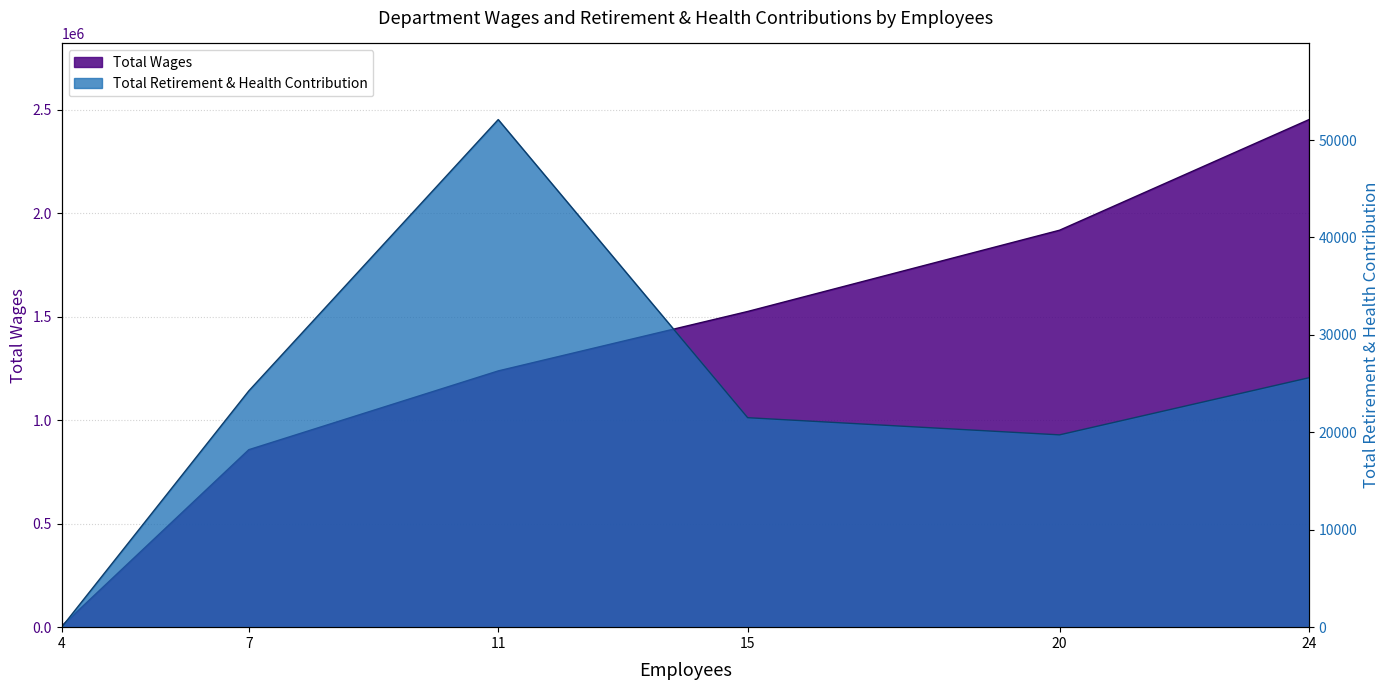

How many values are below 1525963?

3